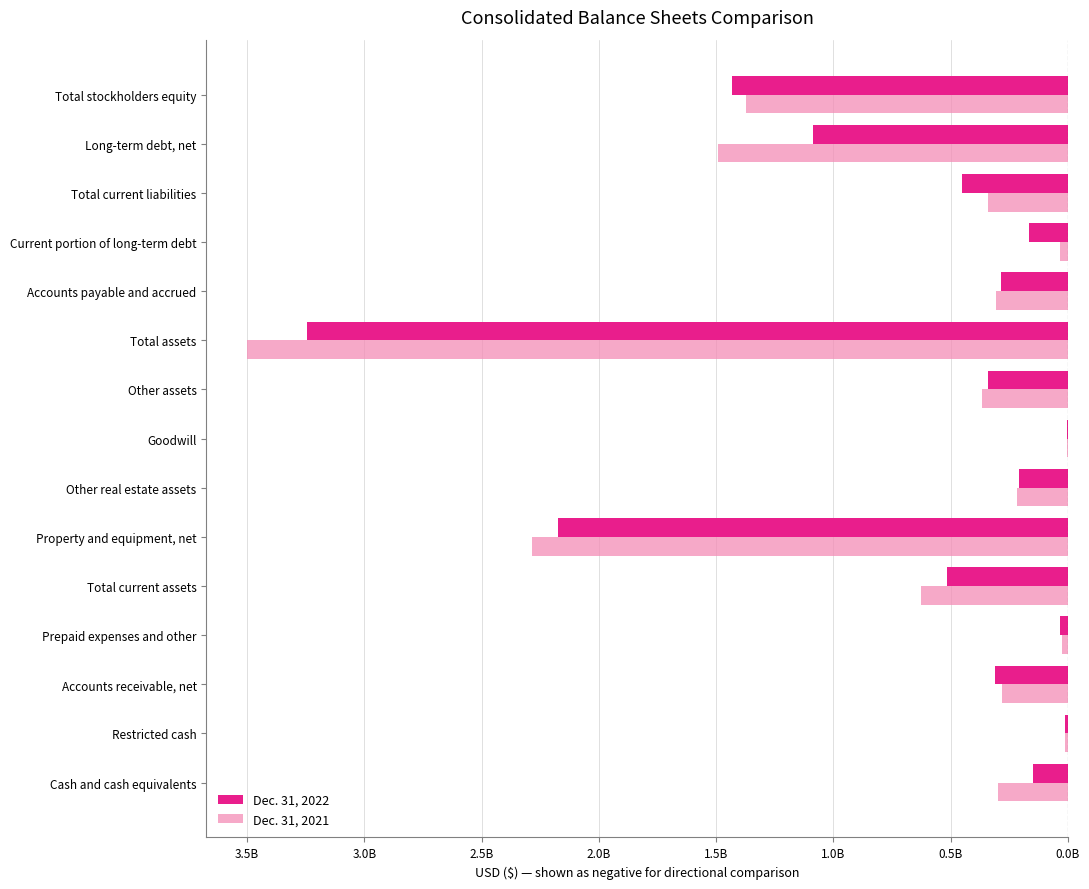

What is the difference between the maximum and second lowest values in the Dec. 31, 2021 series?

2278412000